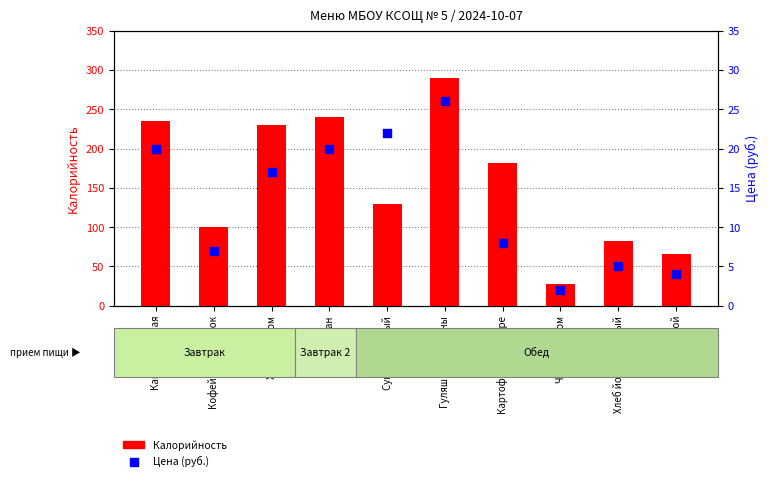

Which series contains the highest Y value?

Калорийность